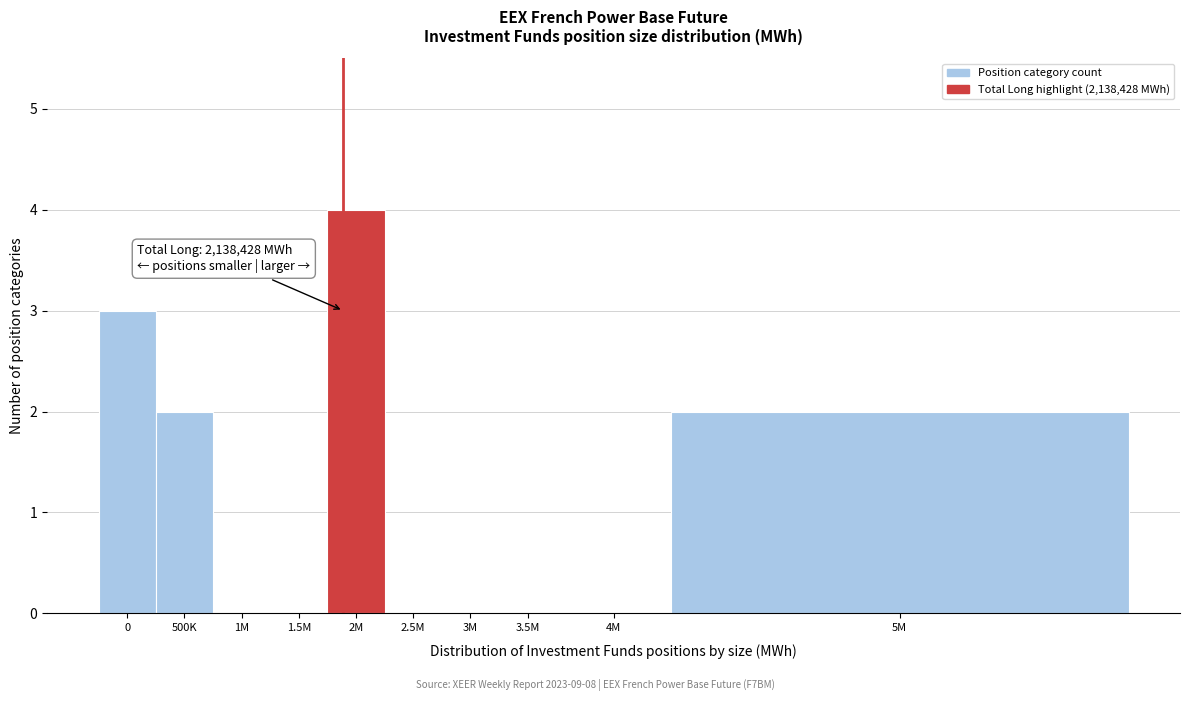

Reading left to right, extract all data points from this chart.

0=3	500K=2	1M=0	1.5M=0	2M=4	2.5M=0	3M=0	3.5M=0	4M=0	5M=2